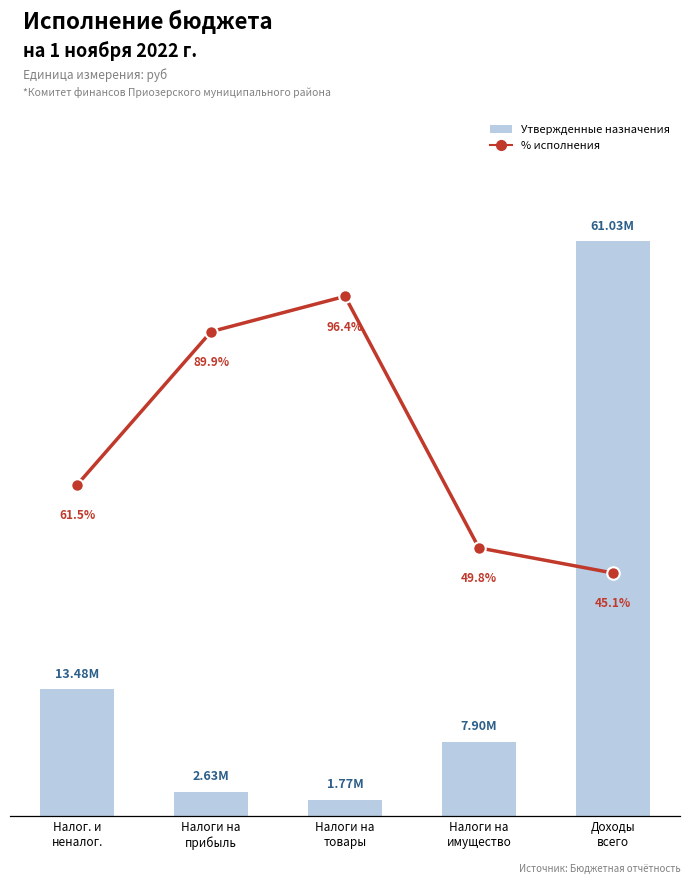

At how many categories does at least one series exceed 3098335?

3